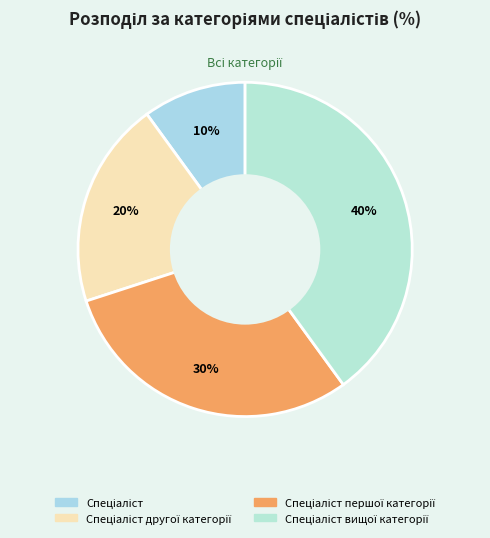

How many segments does this pie chart have?

4